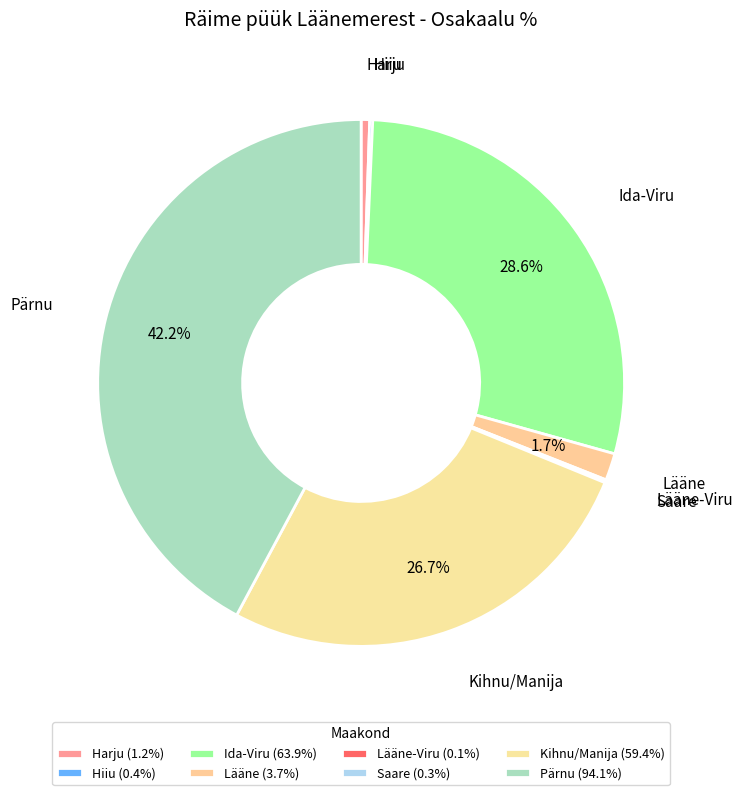

Rank the categories by value from lowest to highest.

Lääne-Viru, Saare, Hiiu, Harju, Lääne, Kihnu/Manija, Ida-Viru, Pärnu